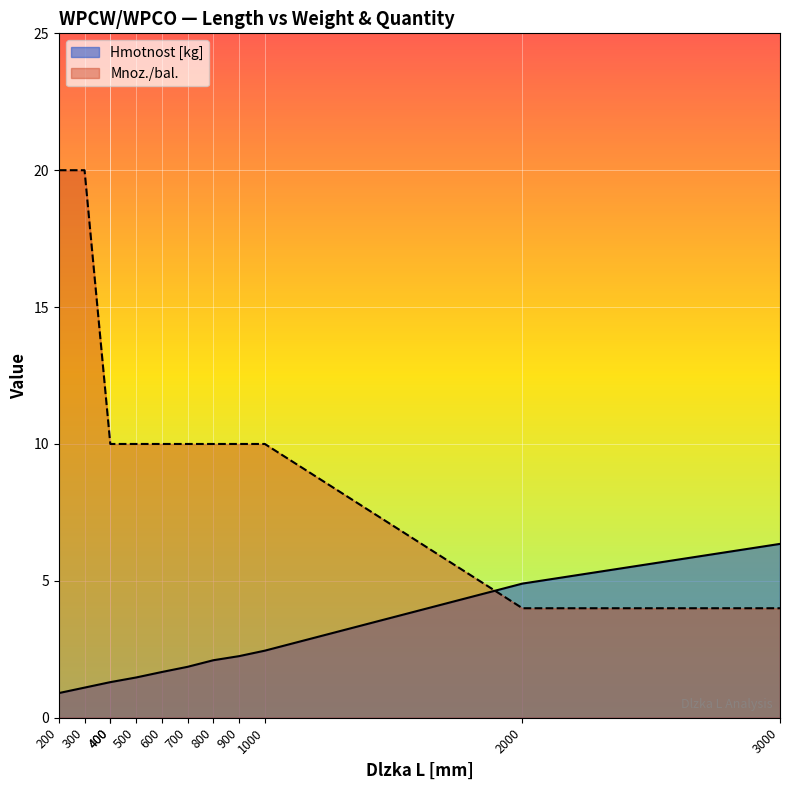

Which series ends up on top after the final intersection of Hmotnost [kg] and Mnoz./bal.?

Hmotnost [kg]